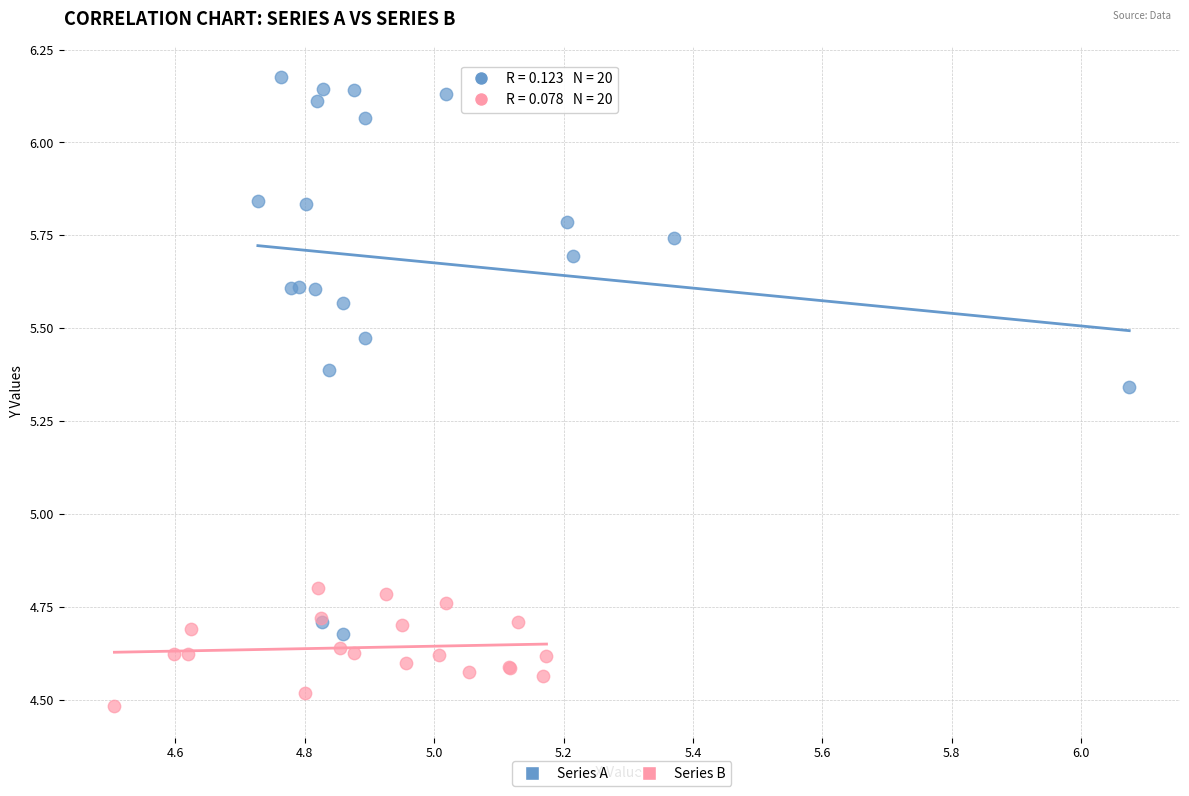

Which series reaches the maximum Y coordinate?

Series A